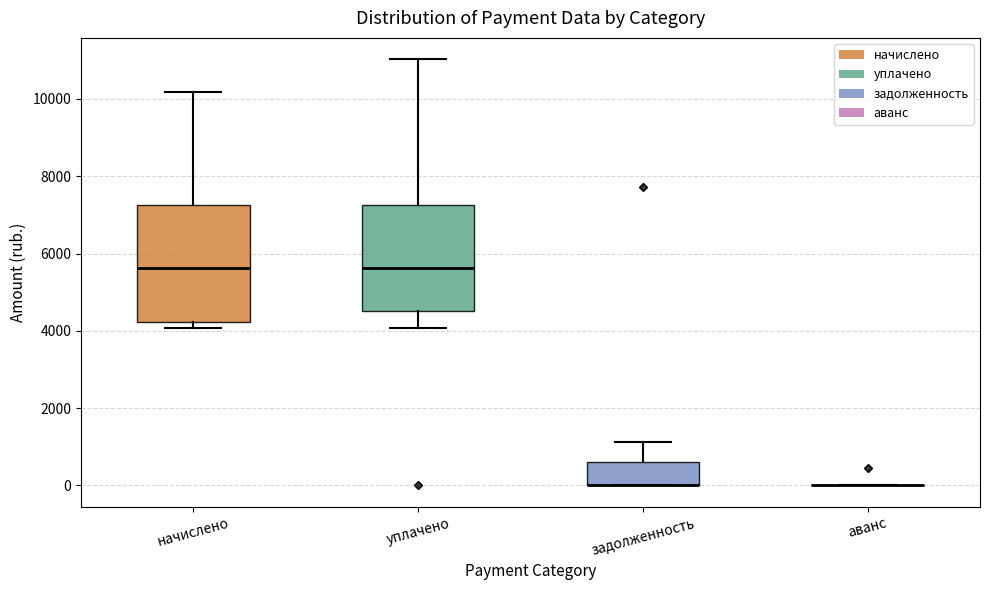

Which box is the tallest, from its lower edge to its upper edge?

начислено